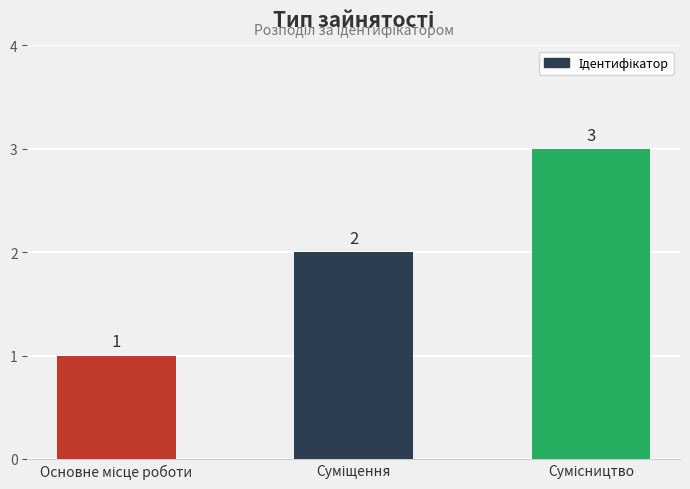

Reading left to right, what are all the values shown in this chart?

1	2	3